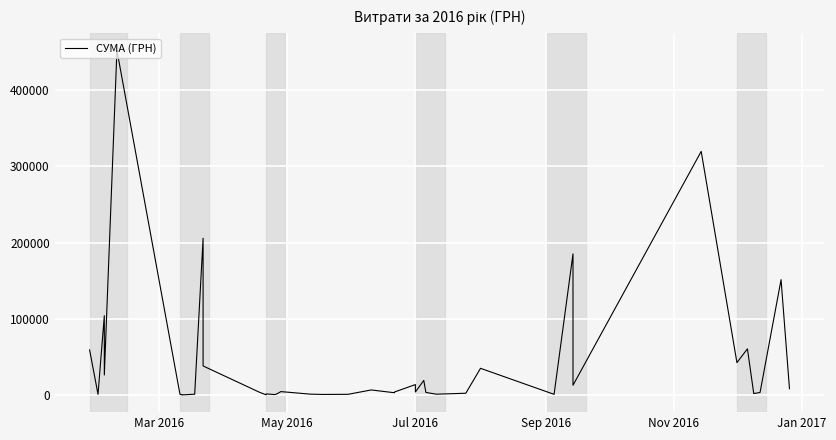

At which label does the data first exceed 3973?

Mar 2016